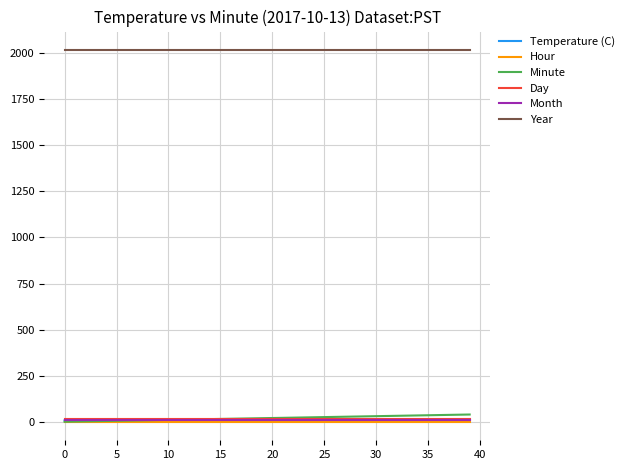

True or false: Month and Year intersect in this chart.

False